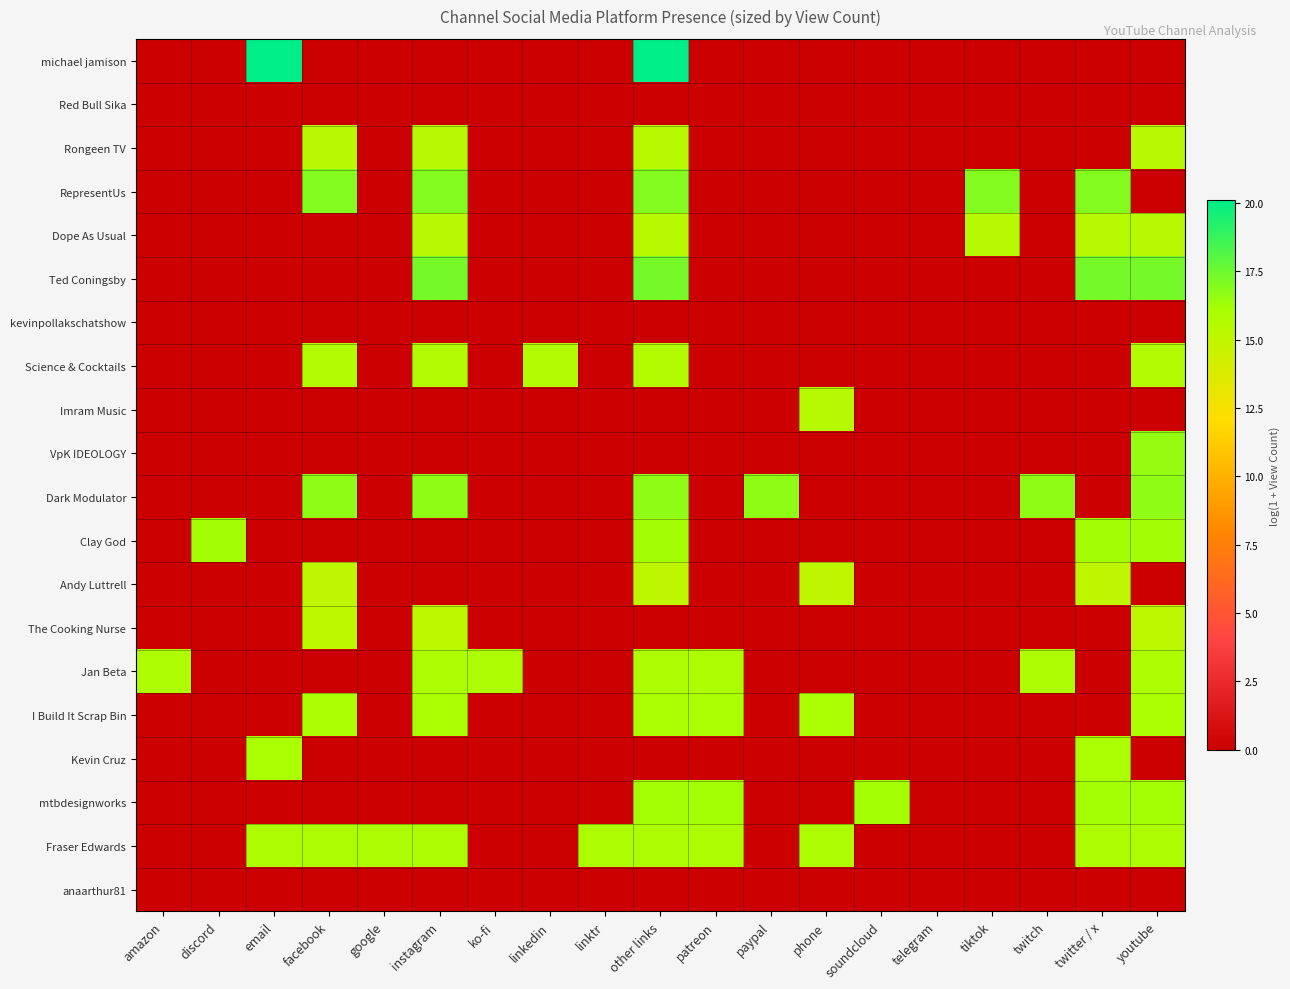

Between other links and paypal, which series saw the biggest shift?

michael jamison